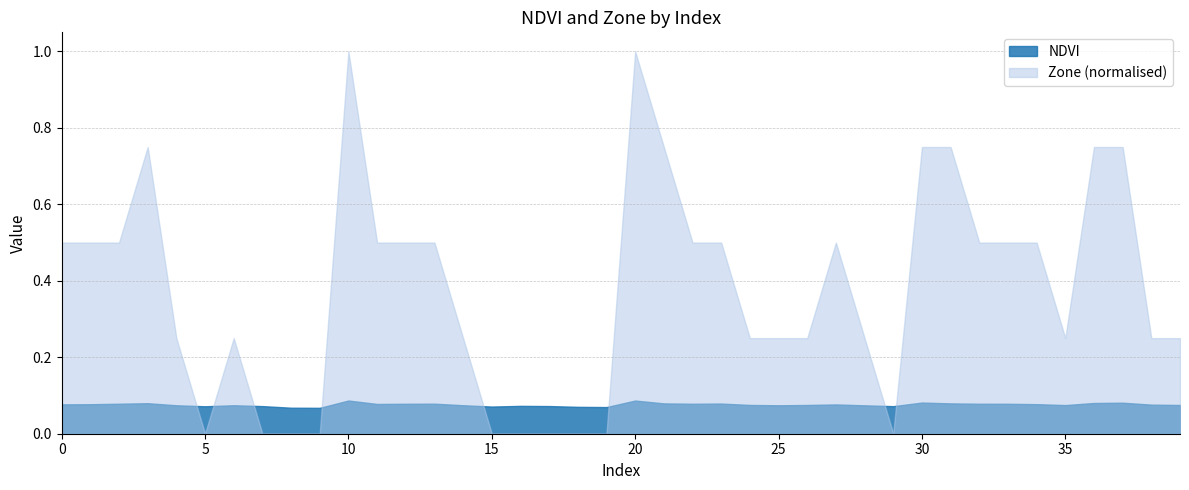

Between which two adjacent categories do NDVI and Zone first intersect?

4 and 5